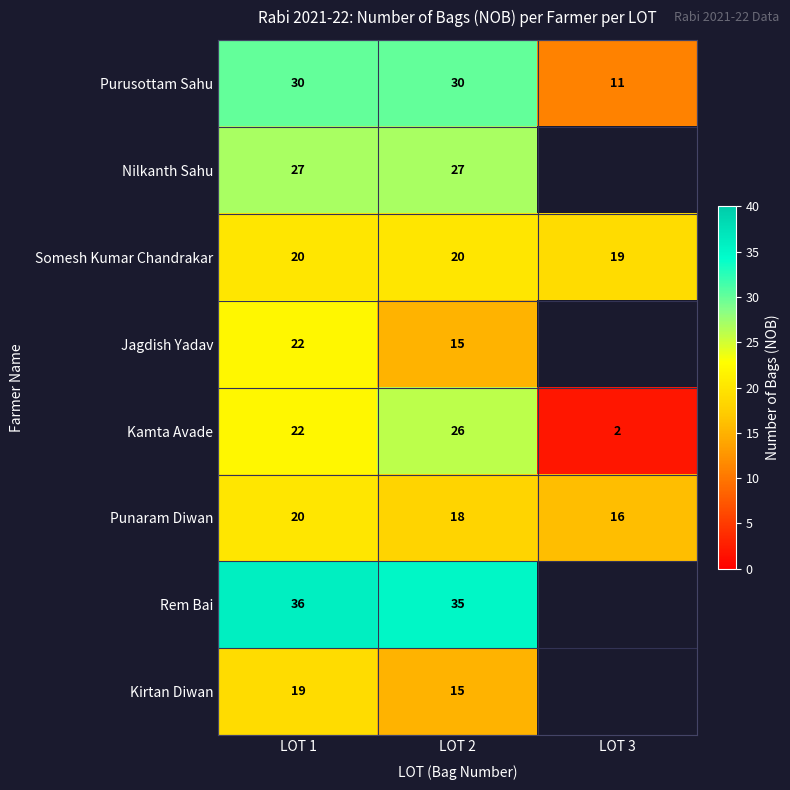

At how many categories does at least one series exceed 4?

3